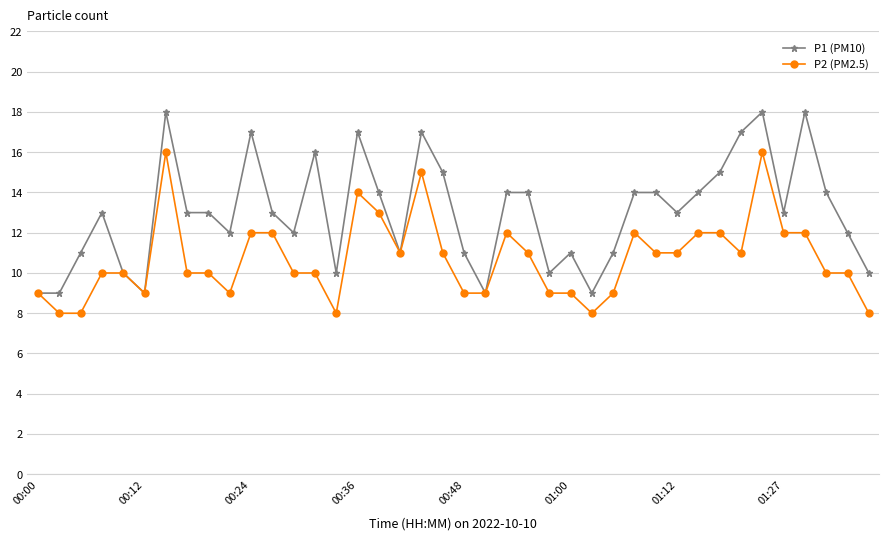

List the series in order of their overall mean, highest first.

P1 (PM10), P2 (PM2.5)